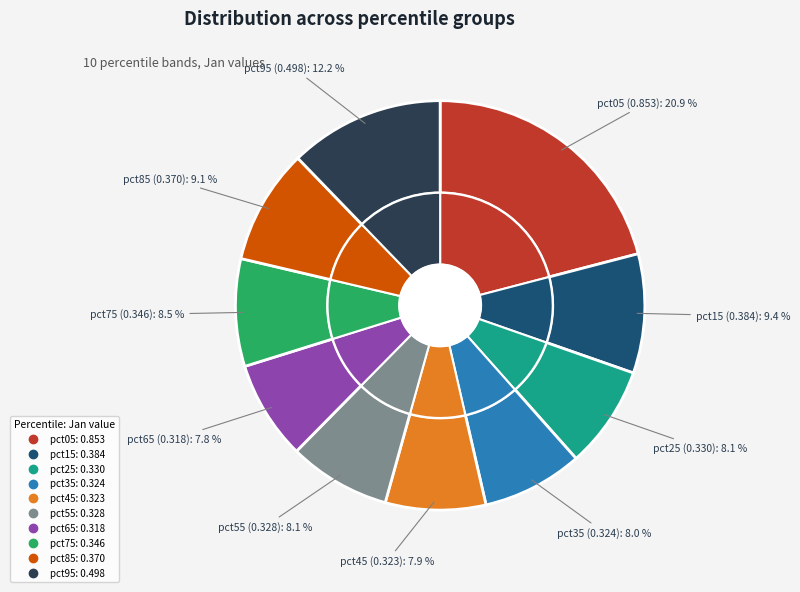

To the nearest percent, what portion does pct85 represent?

9%